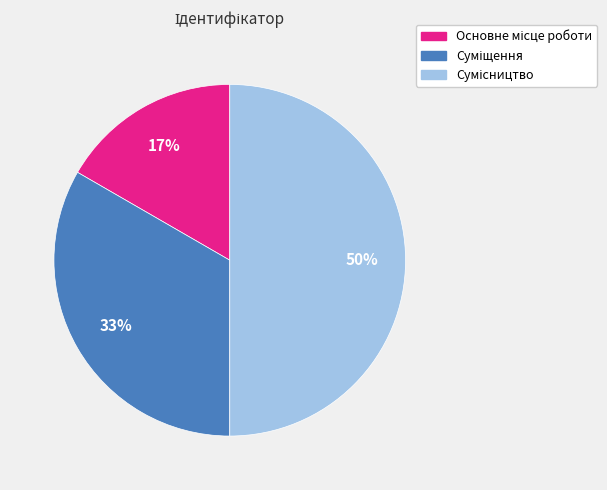

To the nearest percent, what is the average slice percentage?

33%